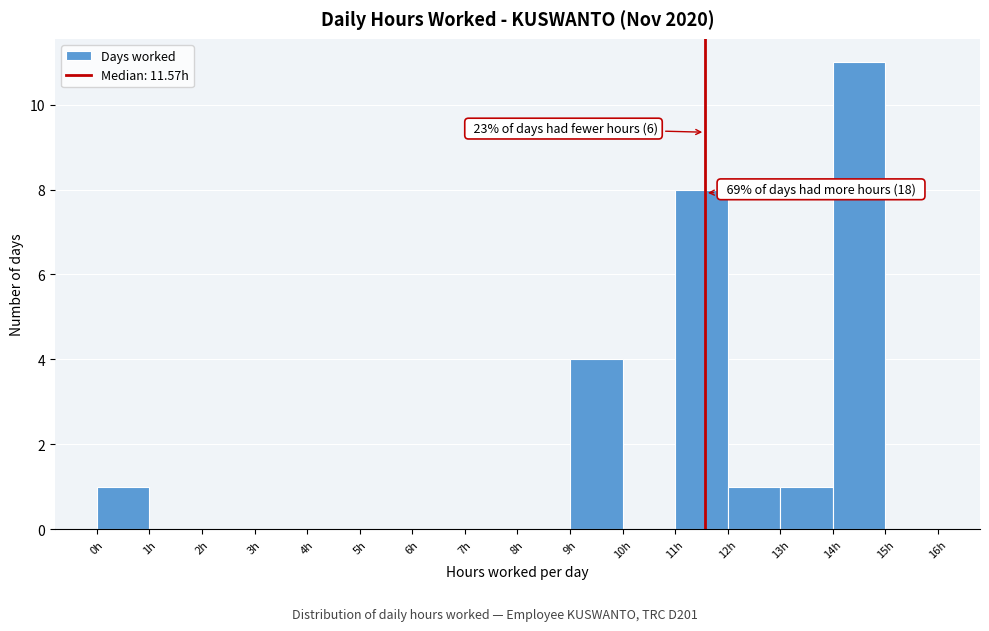

Which range on the x-axis has the tallest bar?

14 to 15